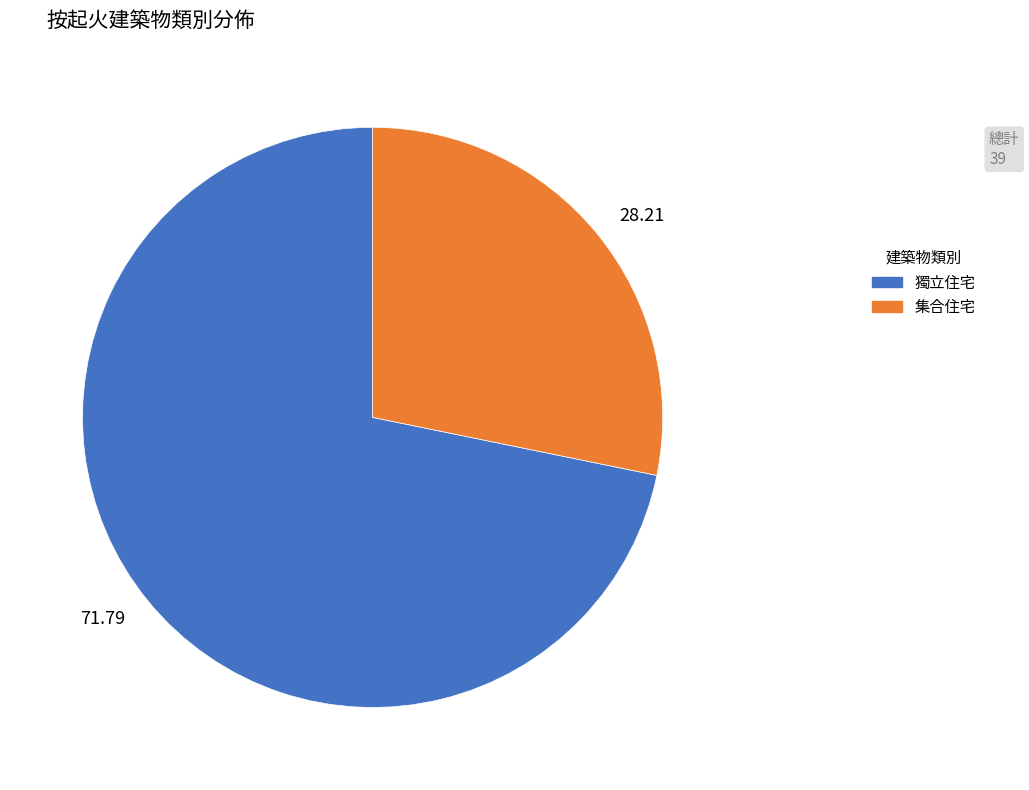

Which category accounts for the majority?

71.79